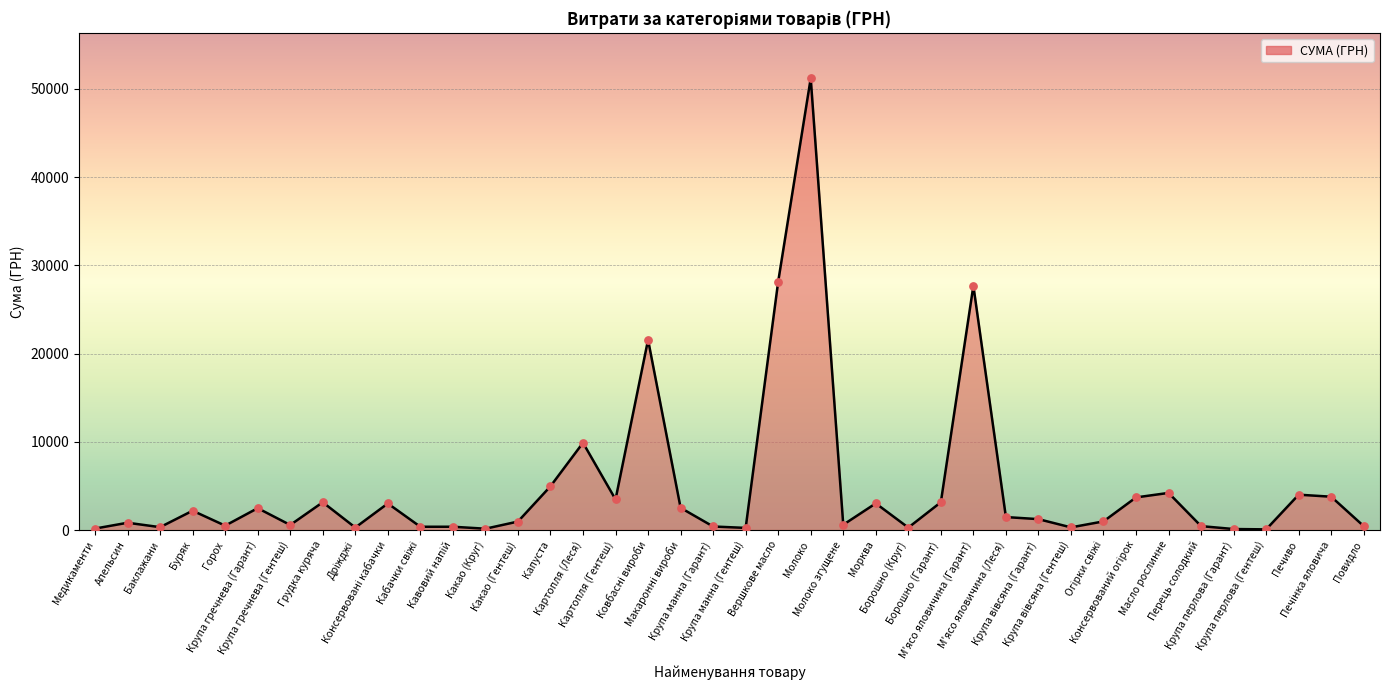

Does the chart have visible grid lines?

Yes